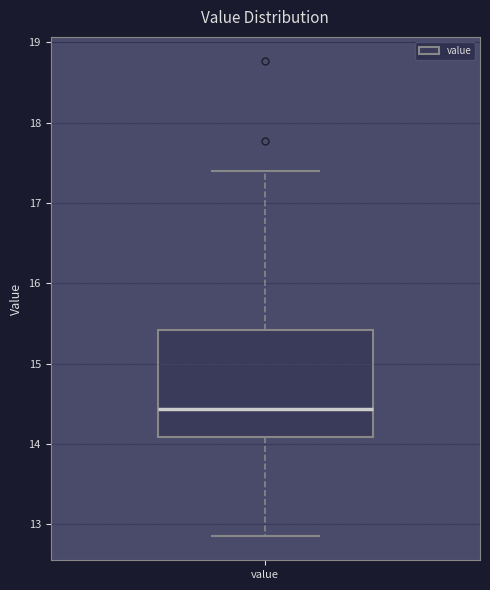

Read this box plot against the y-axis: the position of the median line, the range covered by the box, and the ends of both whiskers. The values are not printed on the chart, so give them approximately, as read against the axis.

median 14.4, box 14.1 to 15.4, whiskers 12.9 to 17.4